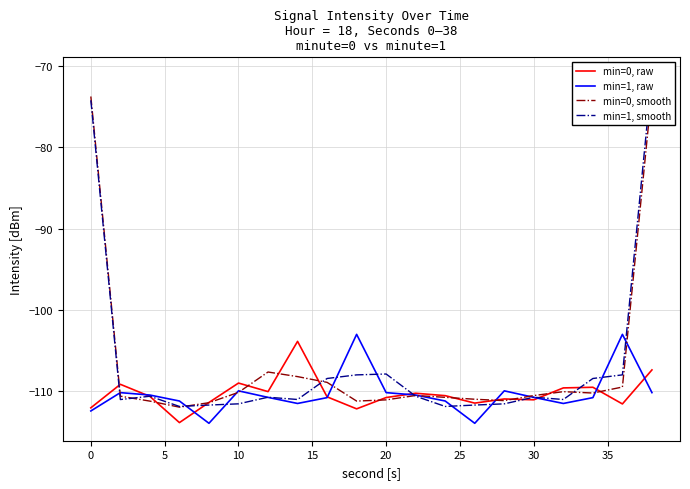

Is the value of min=0, raw at −5 greater than the value of min=1, raw at 14?

No